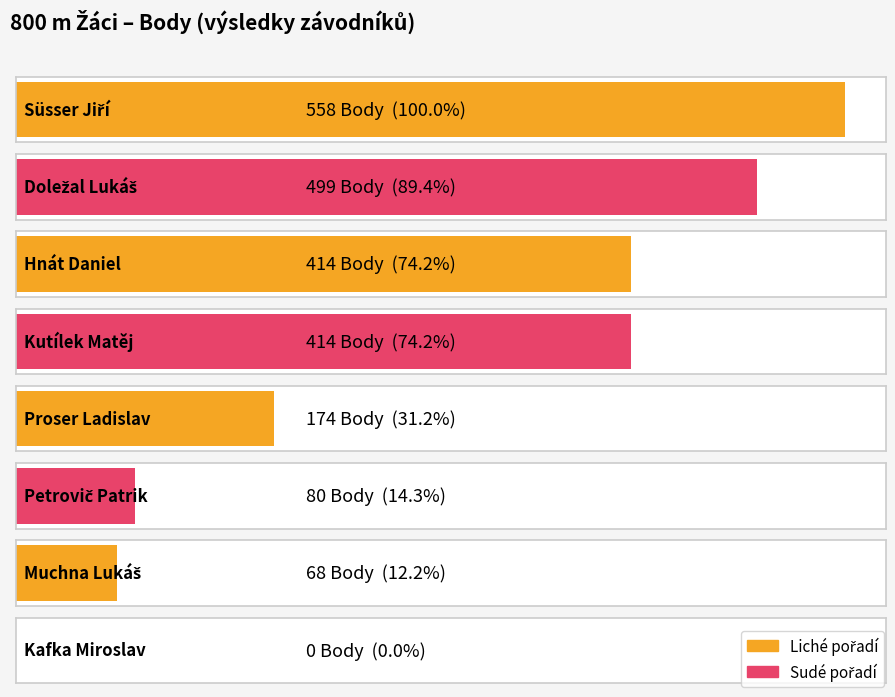

What is the average value?

276